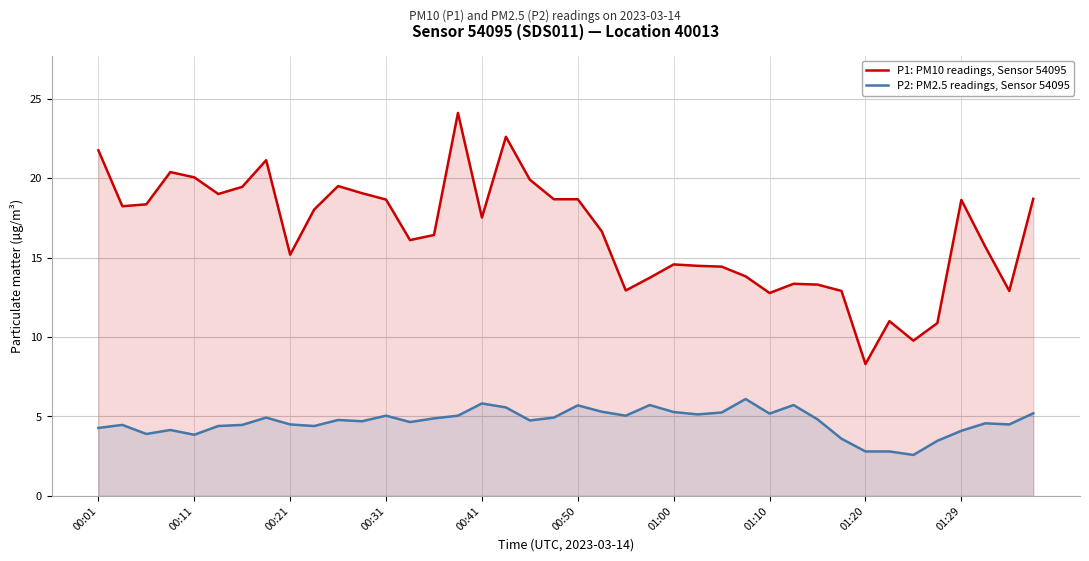

How many values in the P2: PM2.5 readings, Sensor 54095 series are below 4?

7